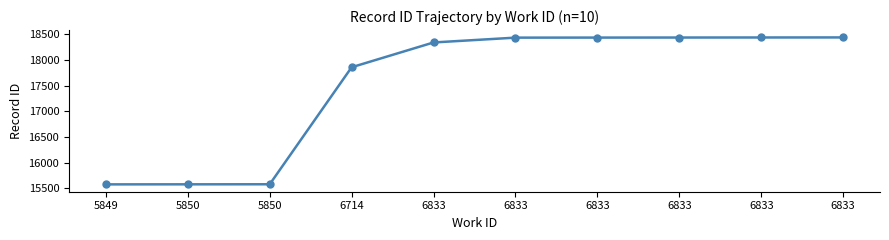

What is the difference between the maximum and minimum values?

2863